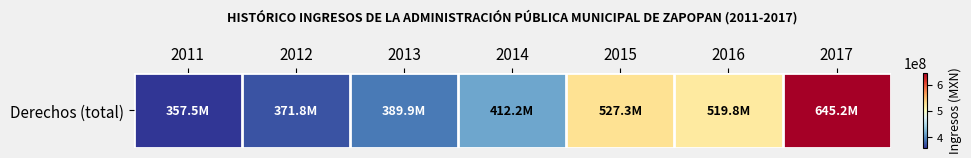

Which category has the highest value across all series?

2017